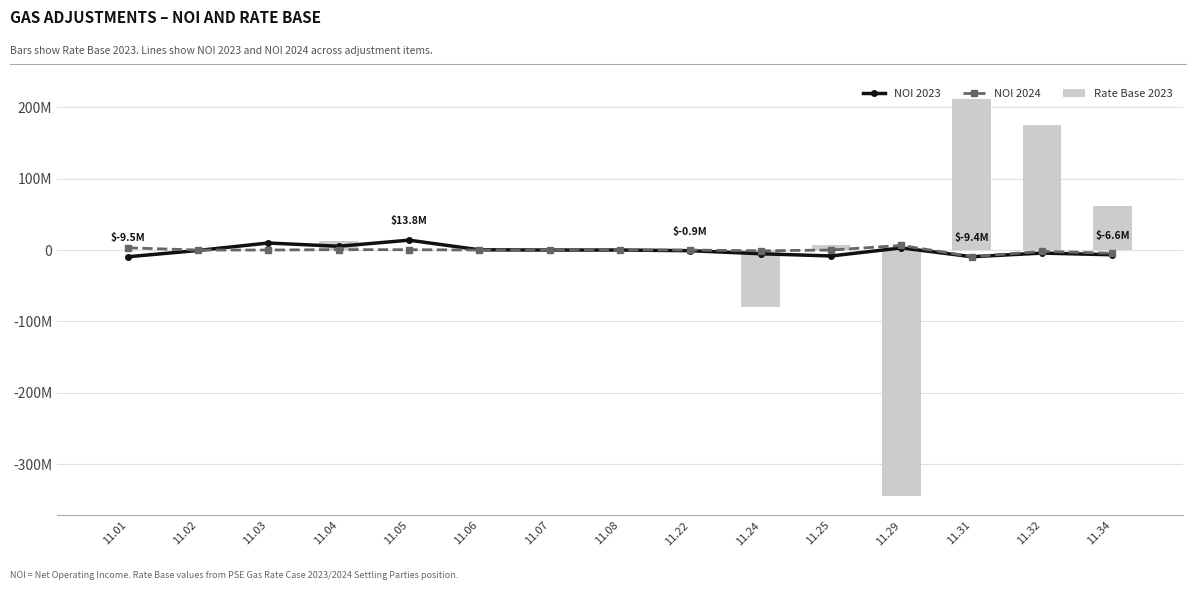

What is the value of the NOI 2023 bar at the 13th from the left?

-9377139.2